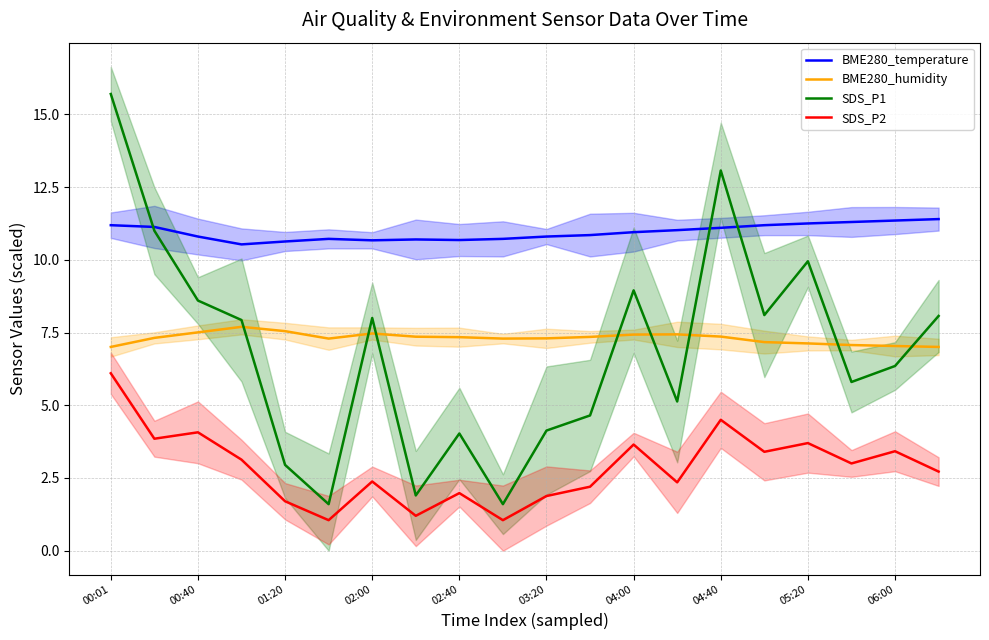

Which series has the largest total across all categories?

BME280_temperature